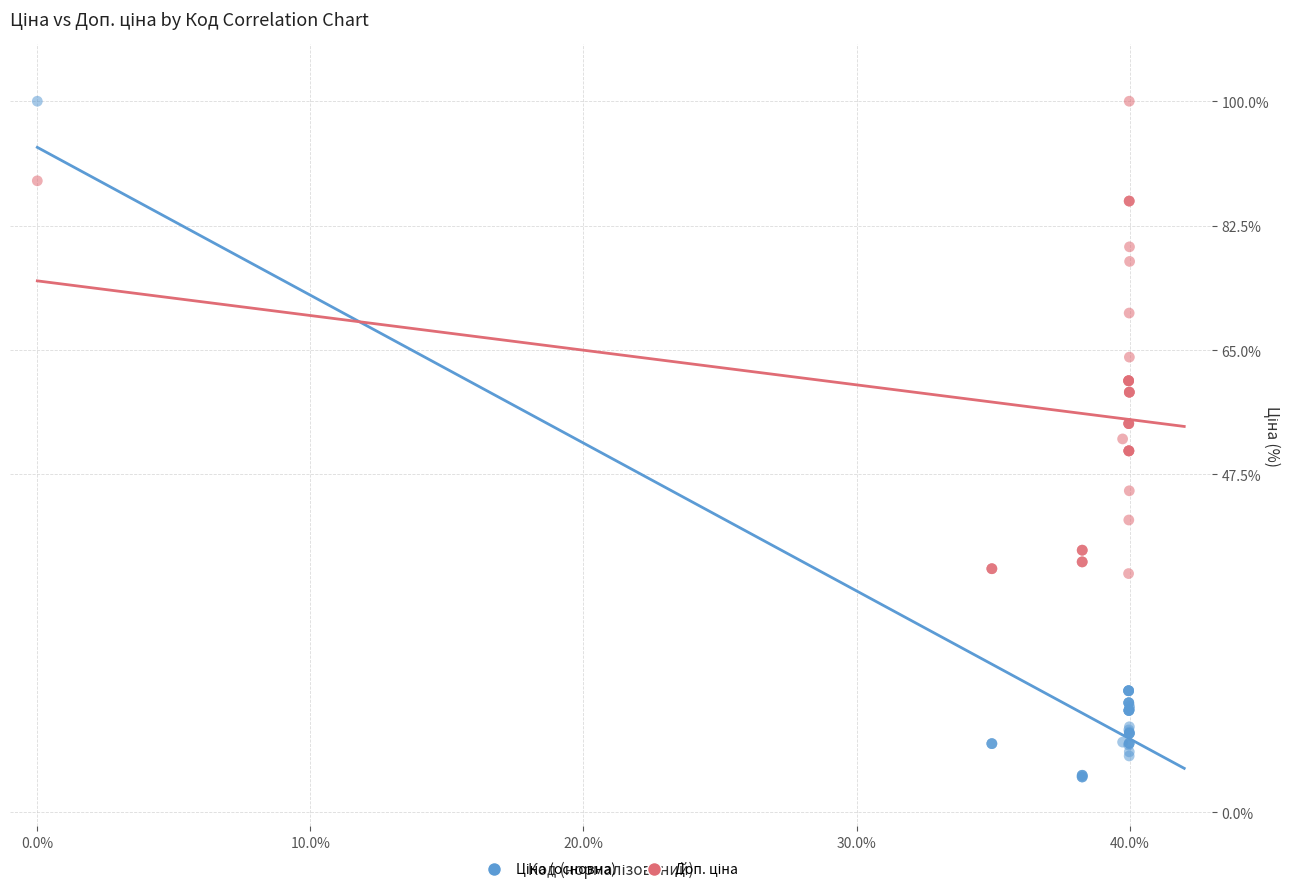

What is the X range (max minus min) for the scatter plot?

40.0